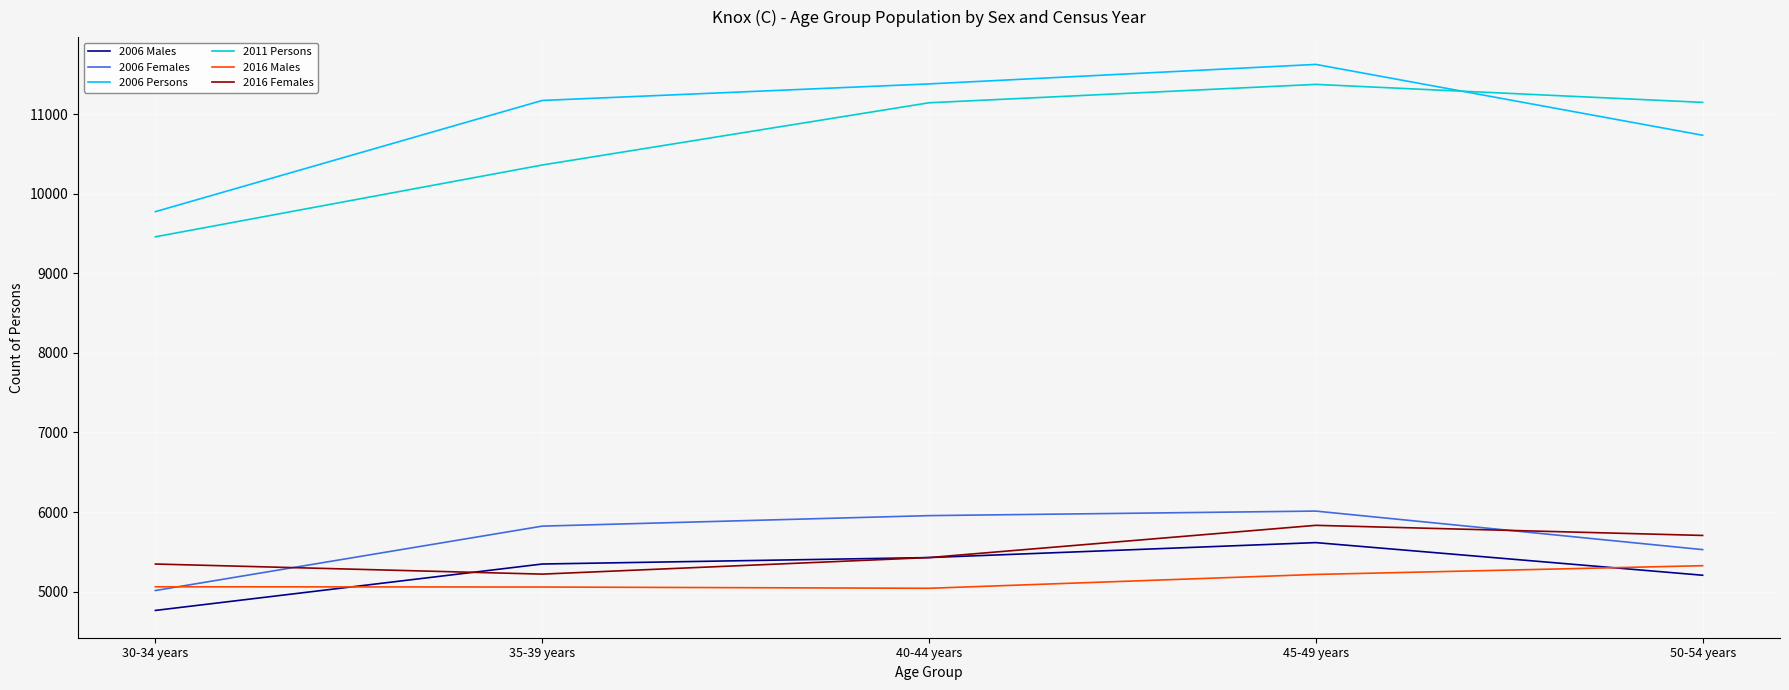

Count the number of data series in this chart.

6